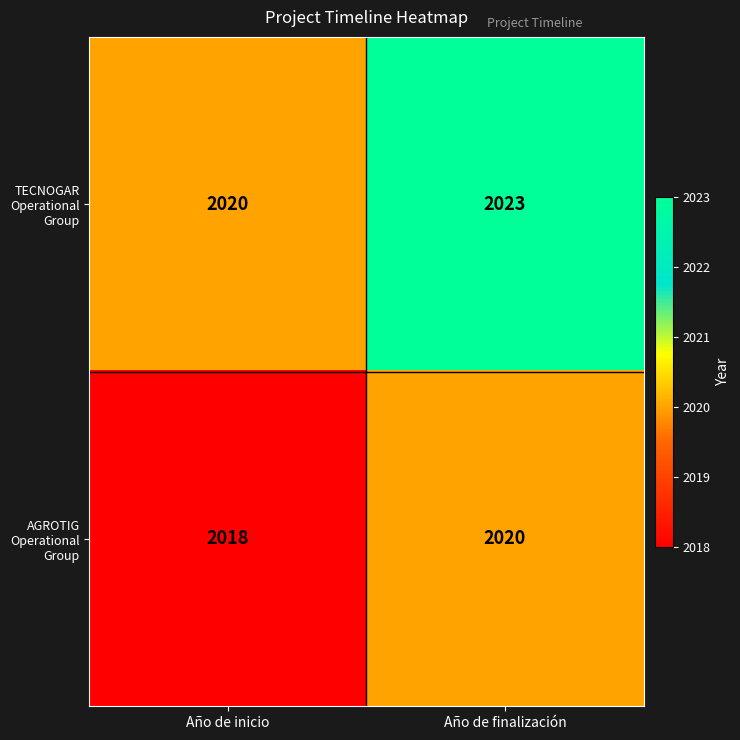

What is the sum of the TECNOGAR Operational Group values at Año de inicio and Año de finalización?

4043